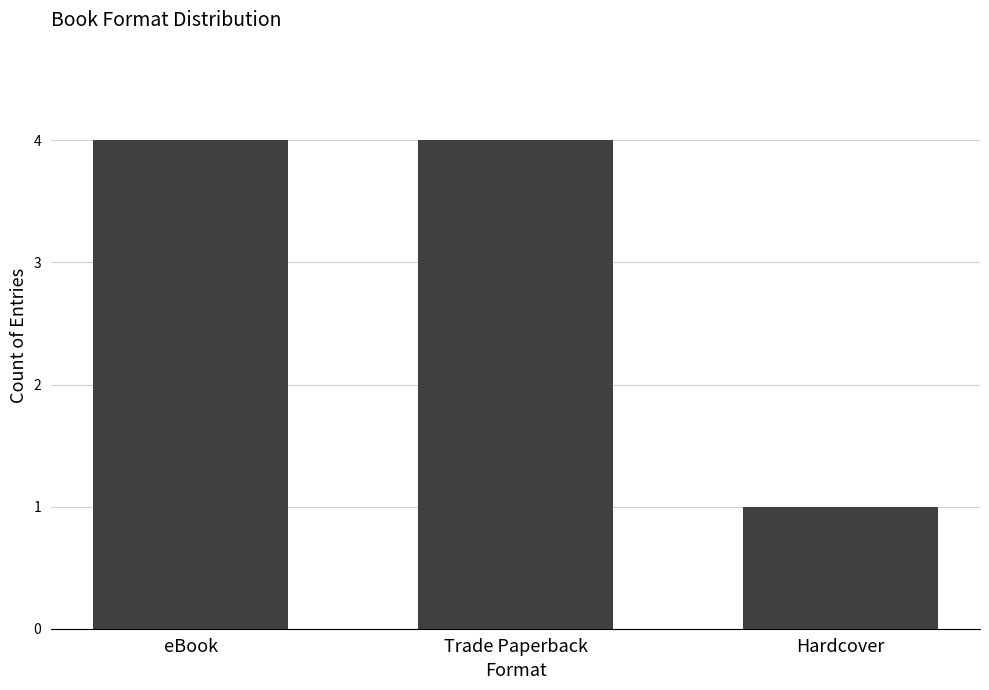

The chart shows a value of 6 at eBook. True or false?

False